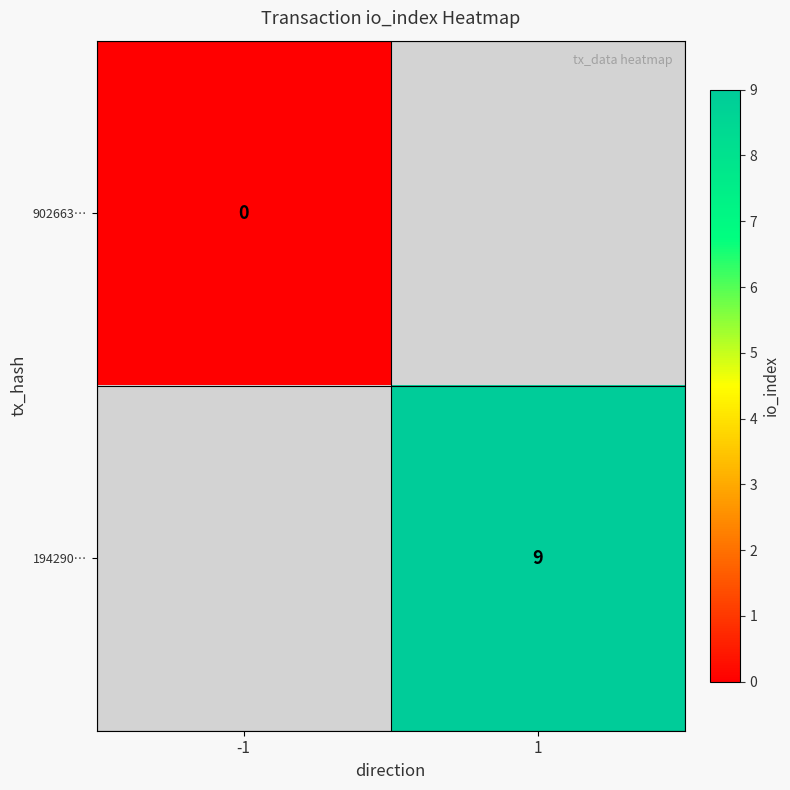

Between 1 and -1, which is larger?

-1